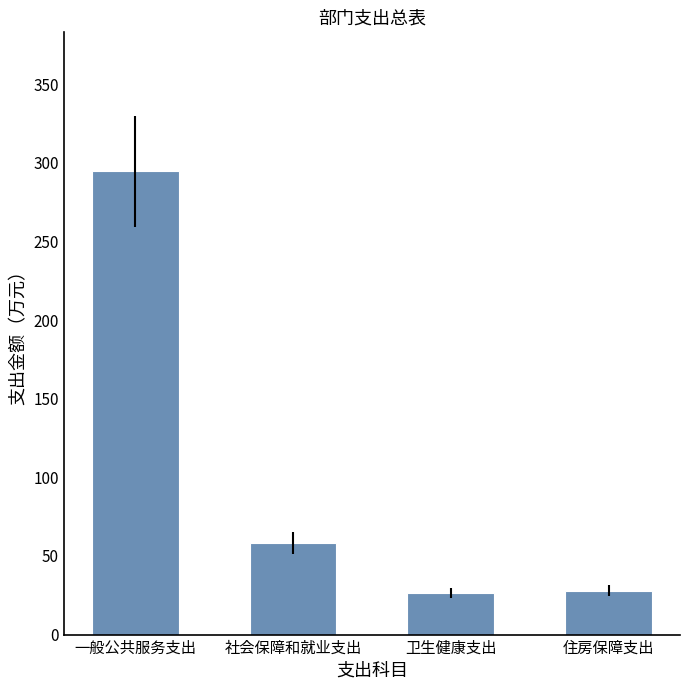

What is the value of the 2nd bar from the left?

58.5